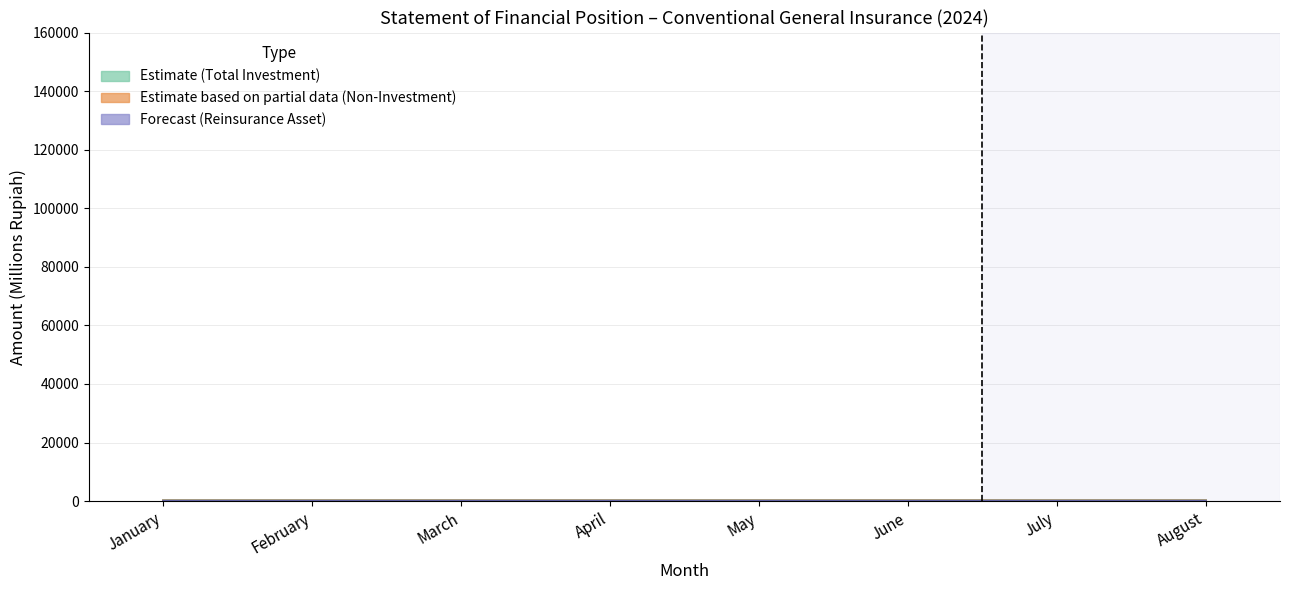

Rank the series by their maximum value, from highest to lowest.

Total Investment, Total Non Investment, Reinsurance Asset, Time Deposit / Mutual Fund